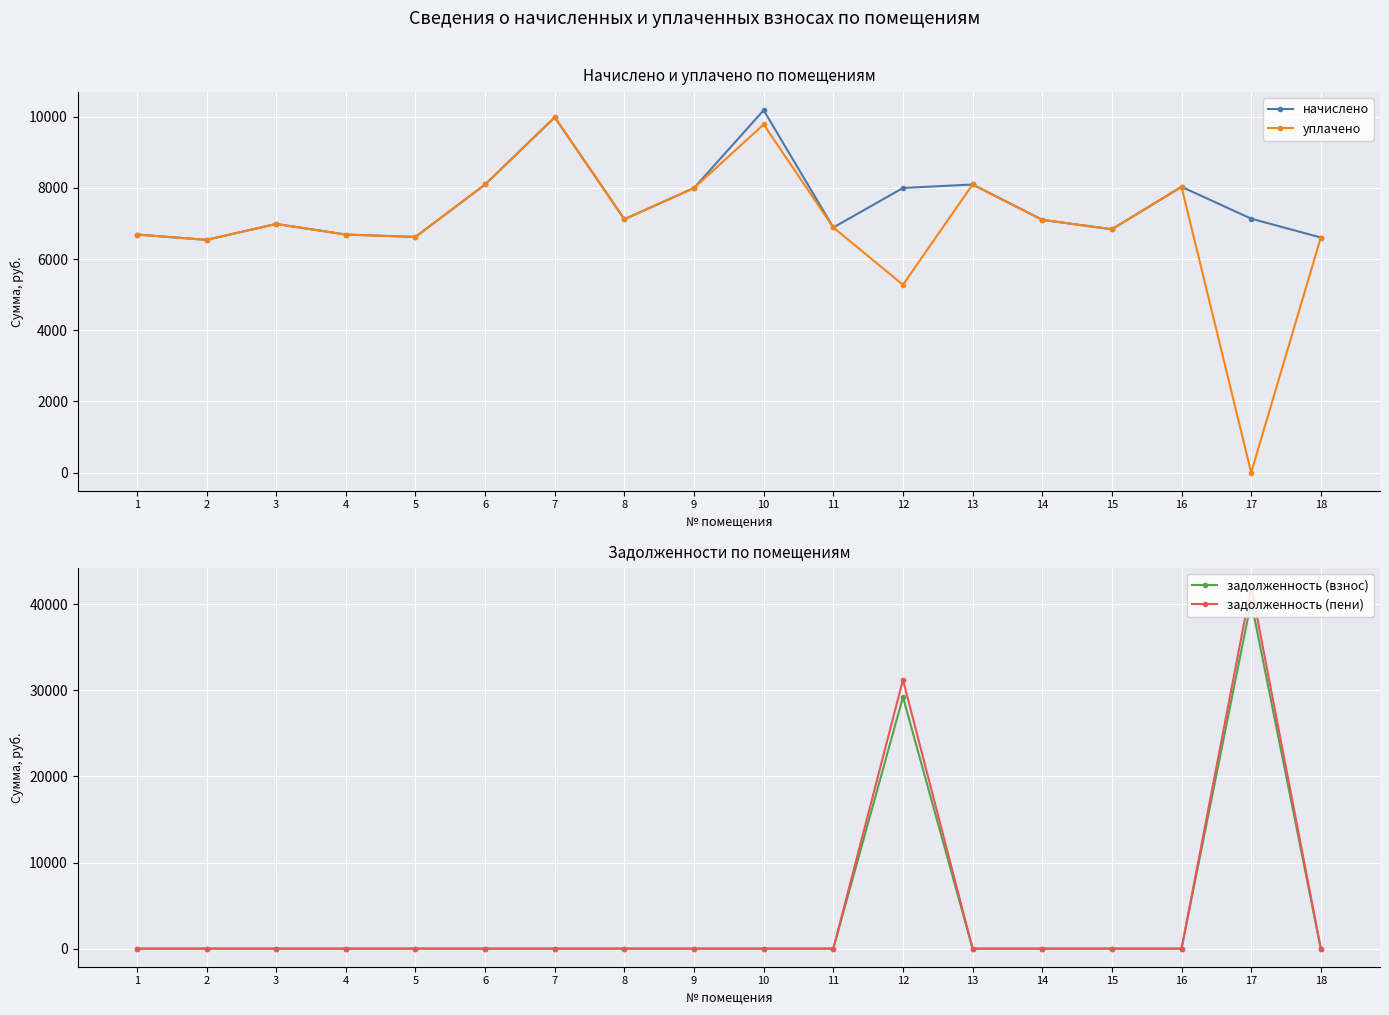

How many data points does each series have?

18